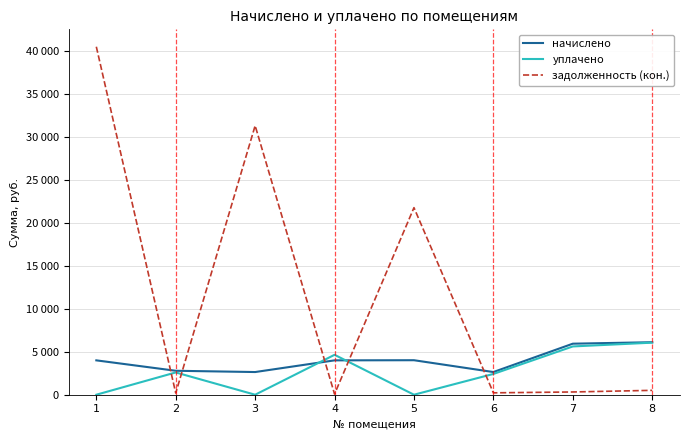

Which series has the largest total across all categories?

задолженность (кон.)